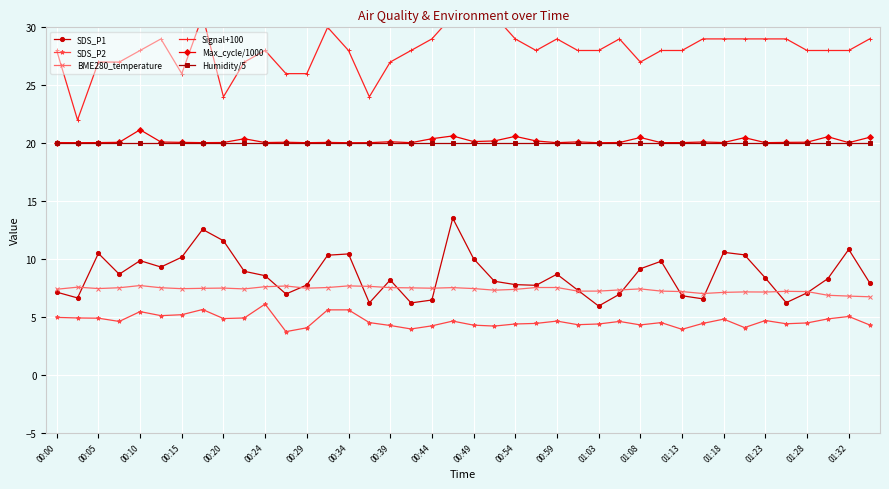

True or false: Humidity/5 and SDS_P1 intersect in this chart.

False